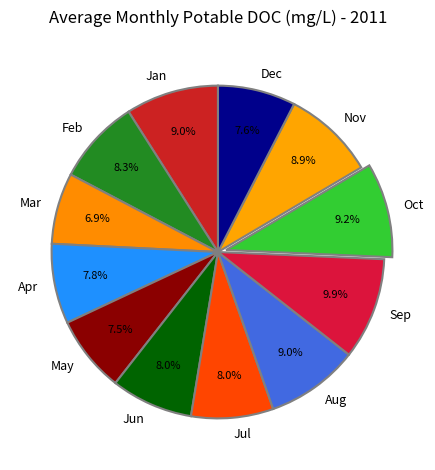

To the nearest percent, what is the average slice percentage?

8%